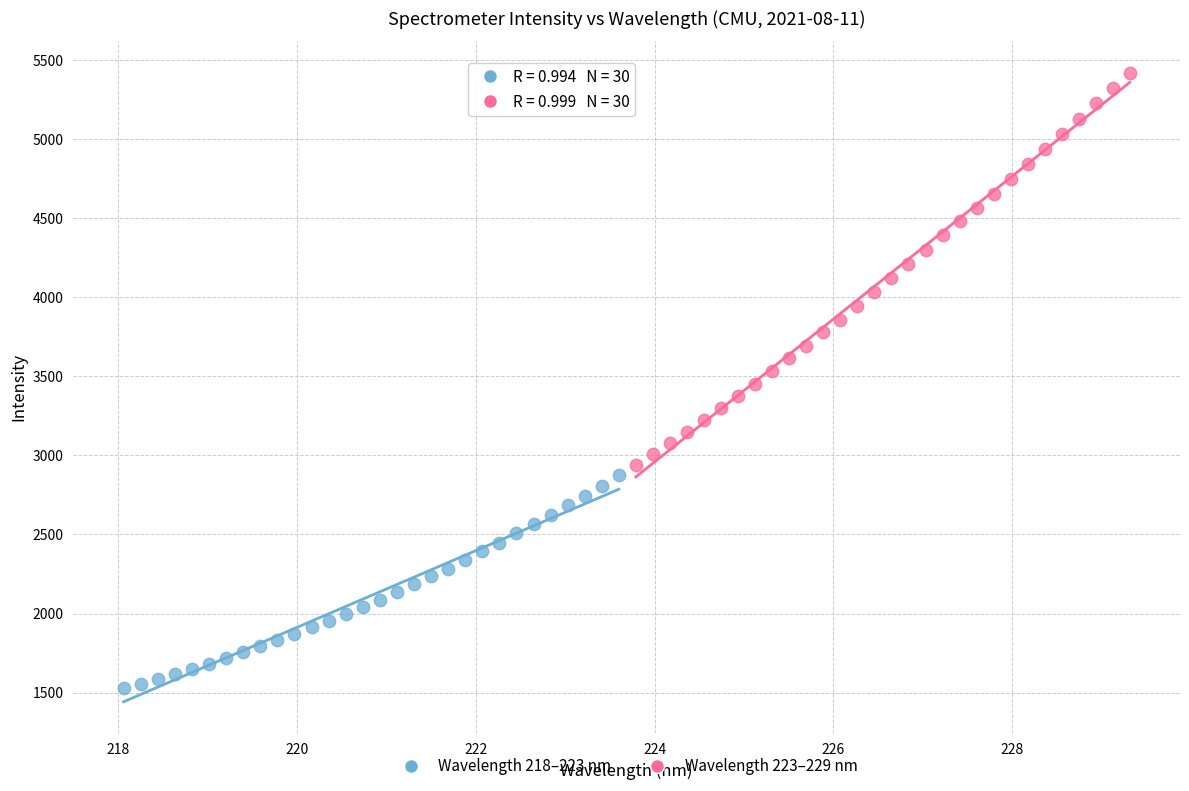

Which series contains the lowest Y value?

Wavelength 218–223 nm